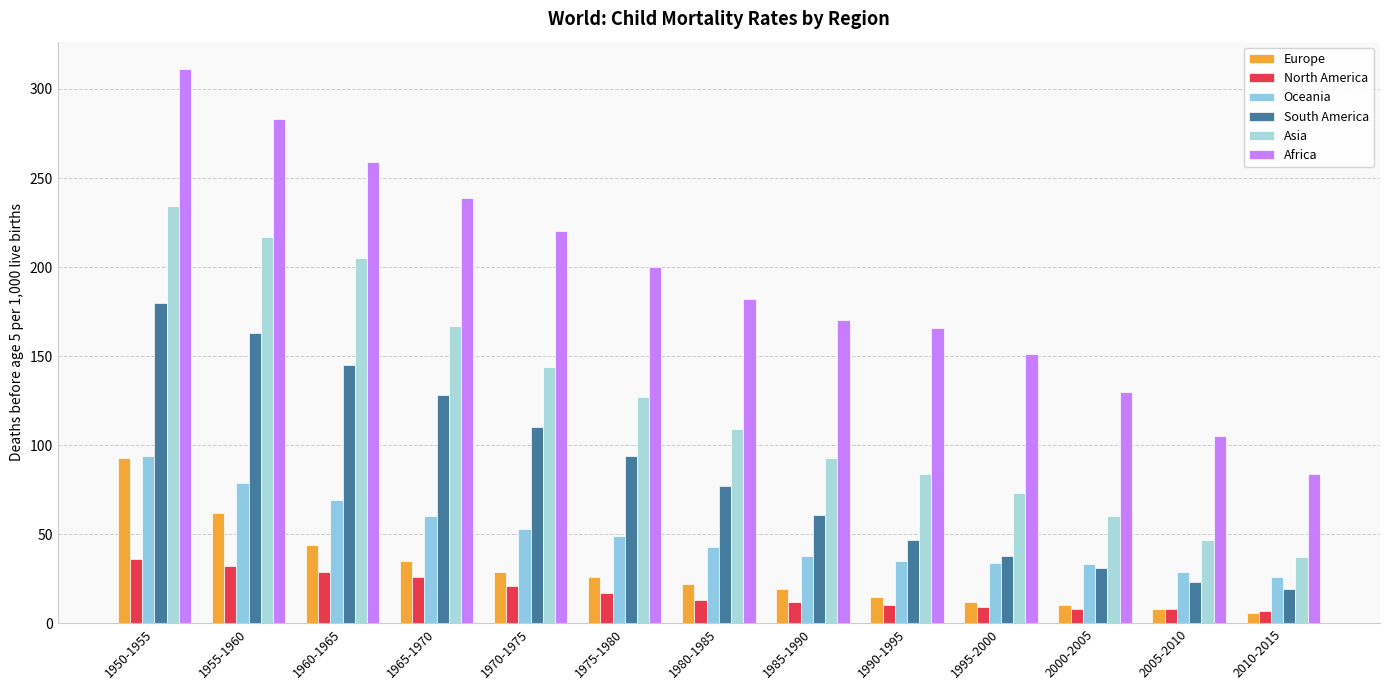

Is it true that Asia equals 84 at 1990-1995?

True